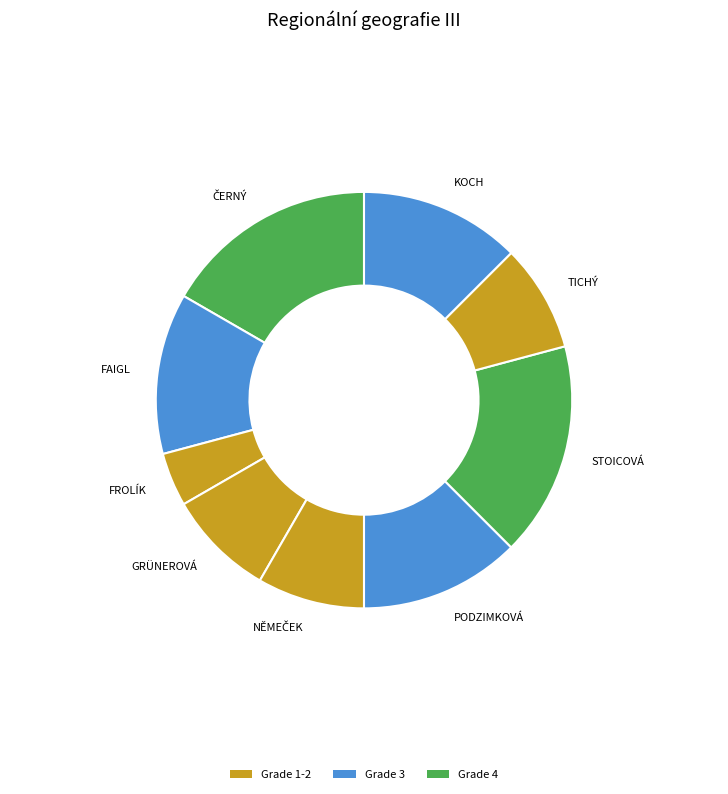

Is it true that FROLÍK is 17% of the pie?

False